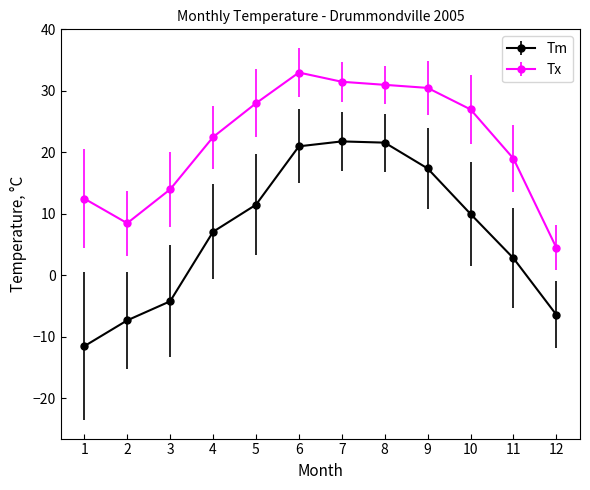

What are all the series names shown in the legend?

Tm, Tx